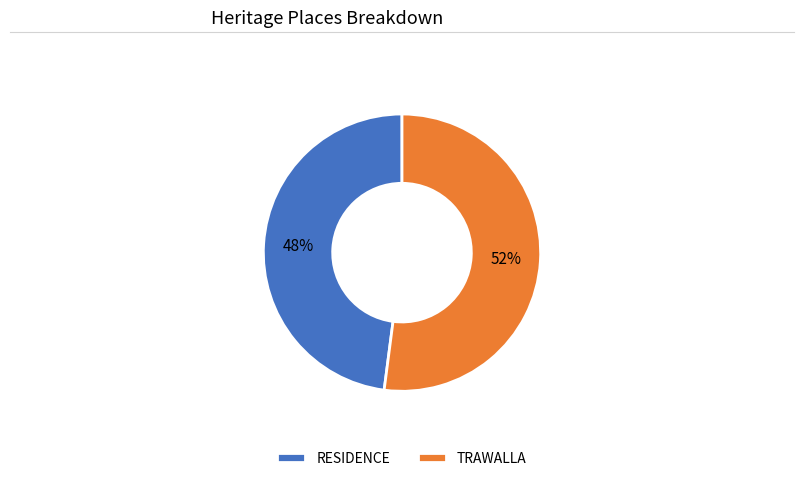

To the nearest percent, what percentage of the pie is TRAWALLA?

52%